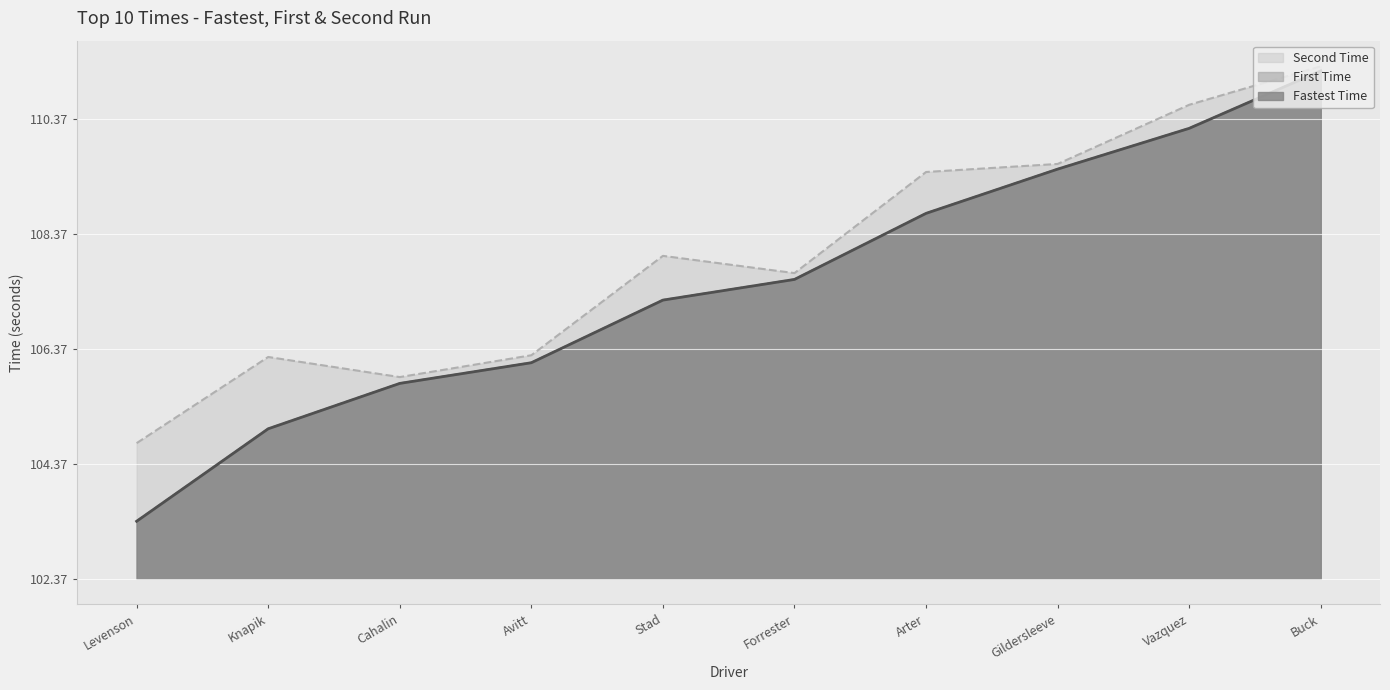

Is the value of Fastest Time at Forrester greater than the value of Second Time at Stad?

No